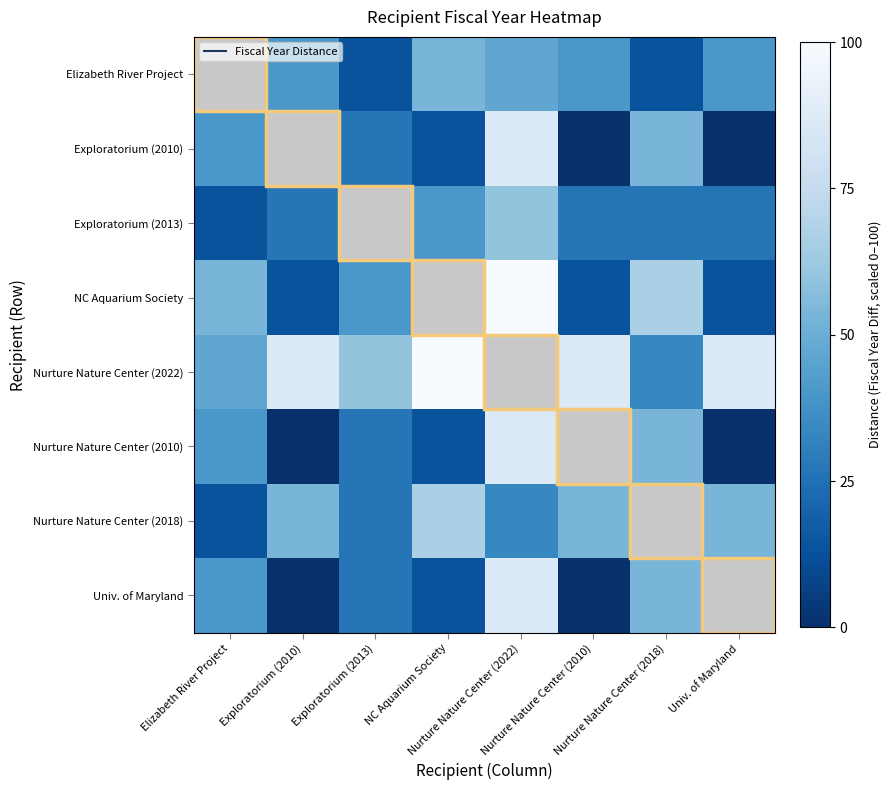

What is the difference between the highest and lowest values at Exploratorium (2013)?

60.0